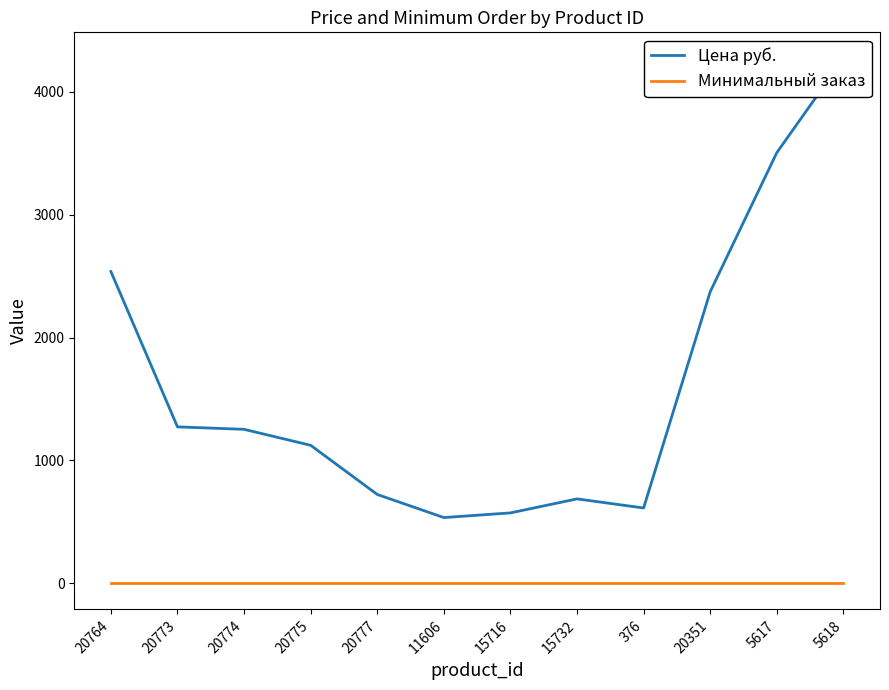

True or false: Минимальный заказ has more than 0 interior local peaks.

False